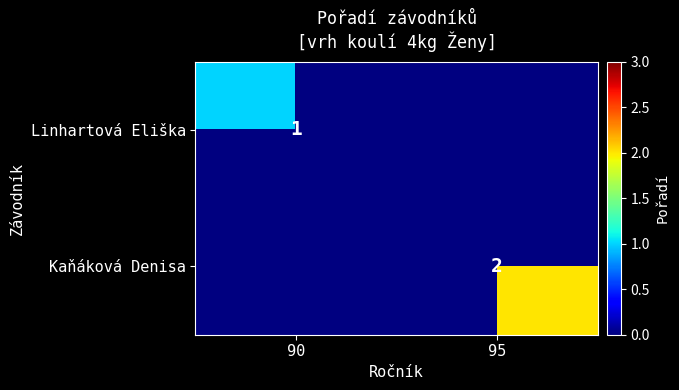

The Linhartová Eliška series shows 1 at 90. True or false?

True